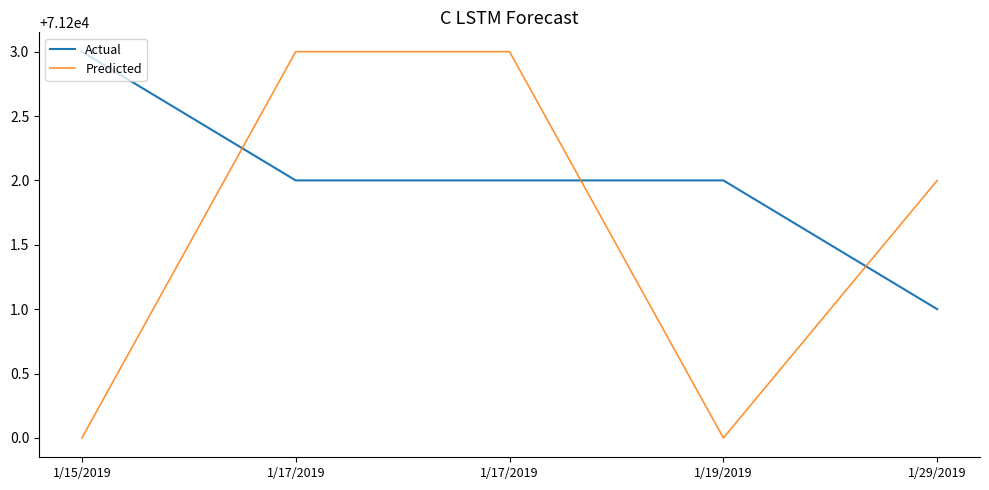

At which category does Predicted reach its first local valley?

1/19/2019